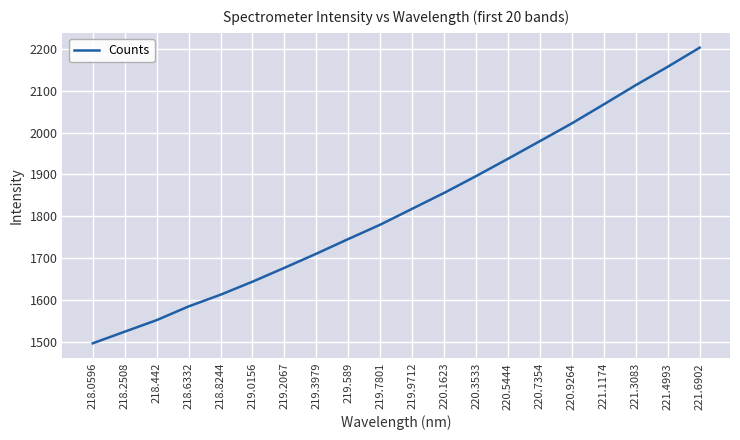

What is the smallest value displayed?

1496.9